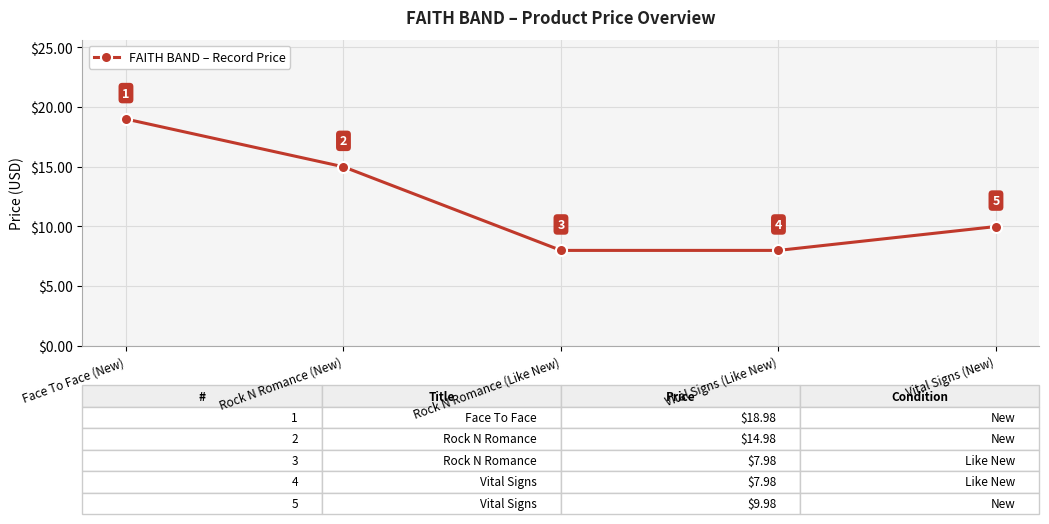

Reading right to left, extract all data points from this chart.

10.0	8.0	8.0	15.0	19.0